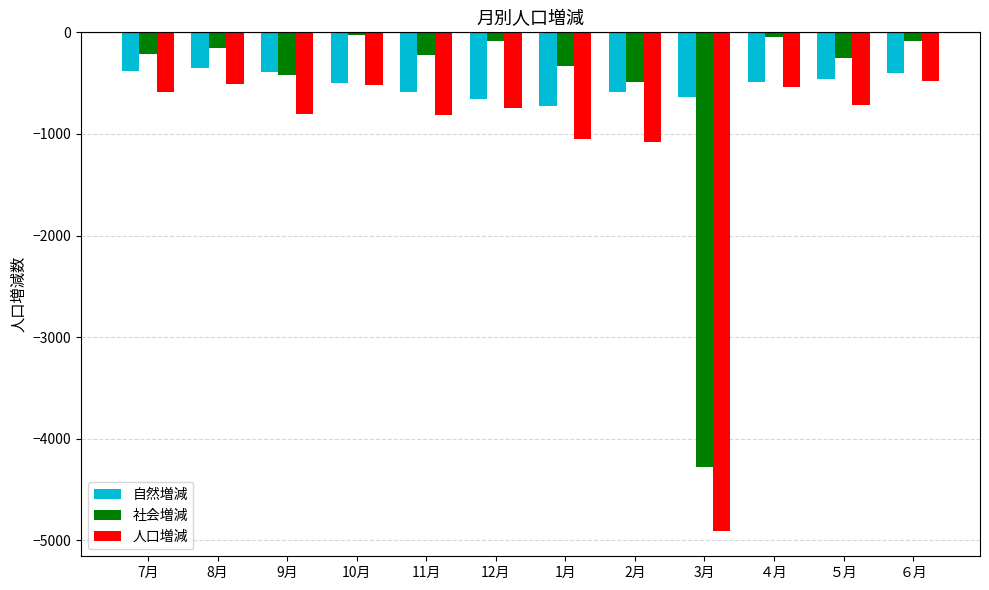

What is the spread (max minus min) of values at 11月?

592